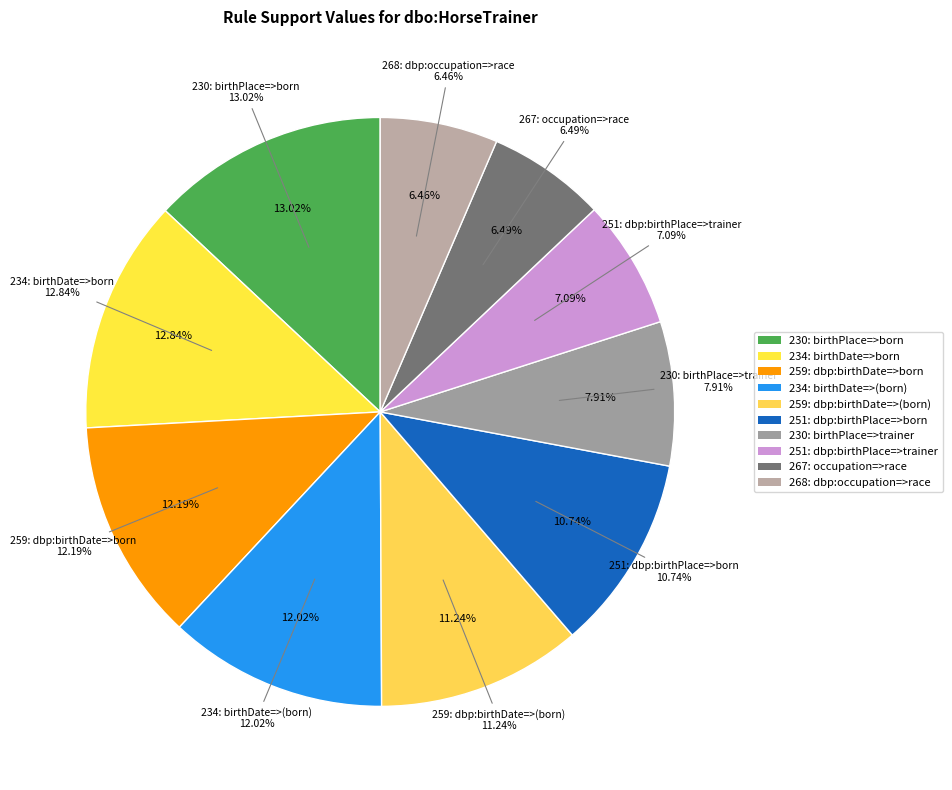

To the nearest percent, what is the difference between the largest and smallest slice percentages?

7%